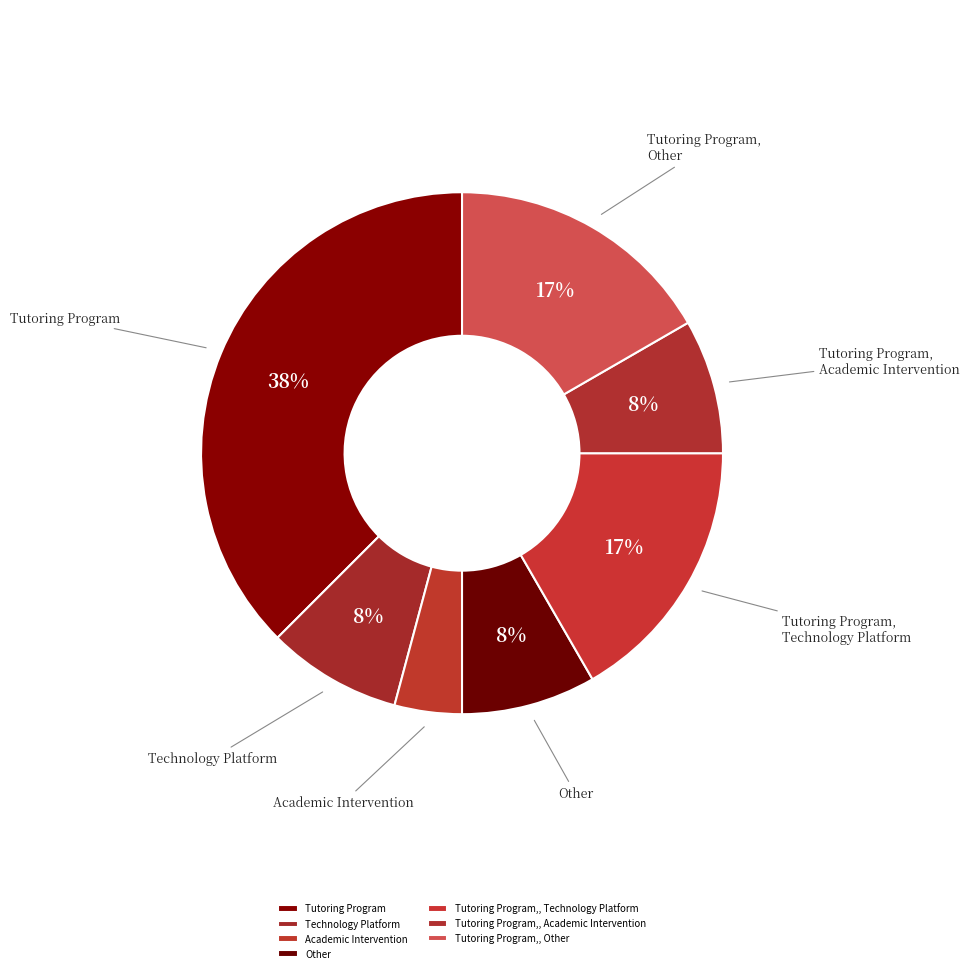

How many slices are in this pie chart?

7